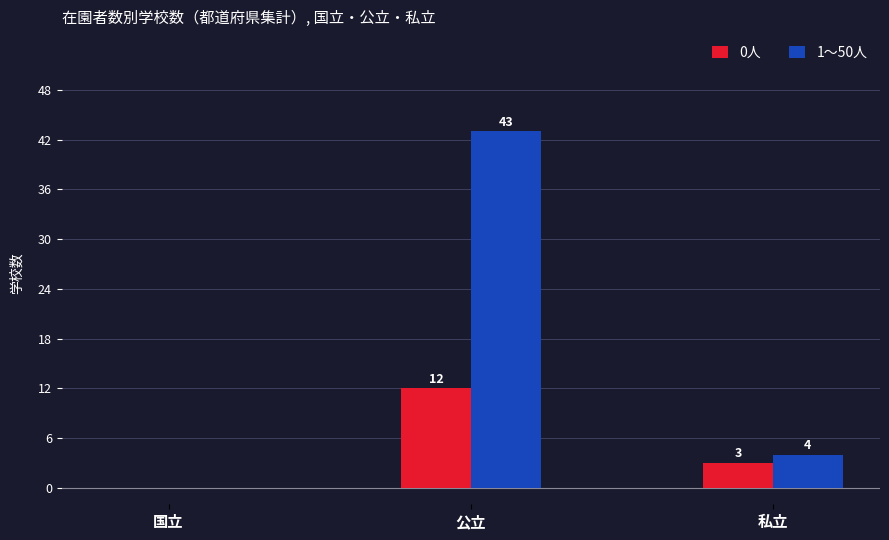

Which series changed the most between 国立 and 私立?

1～50人